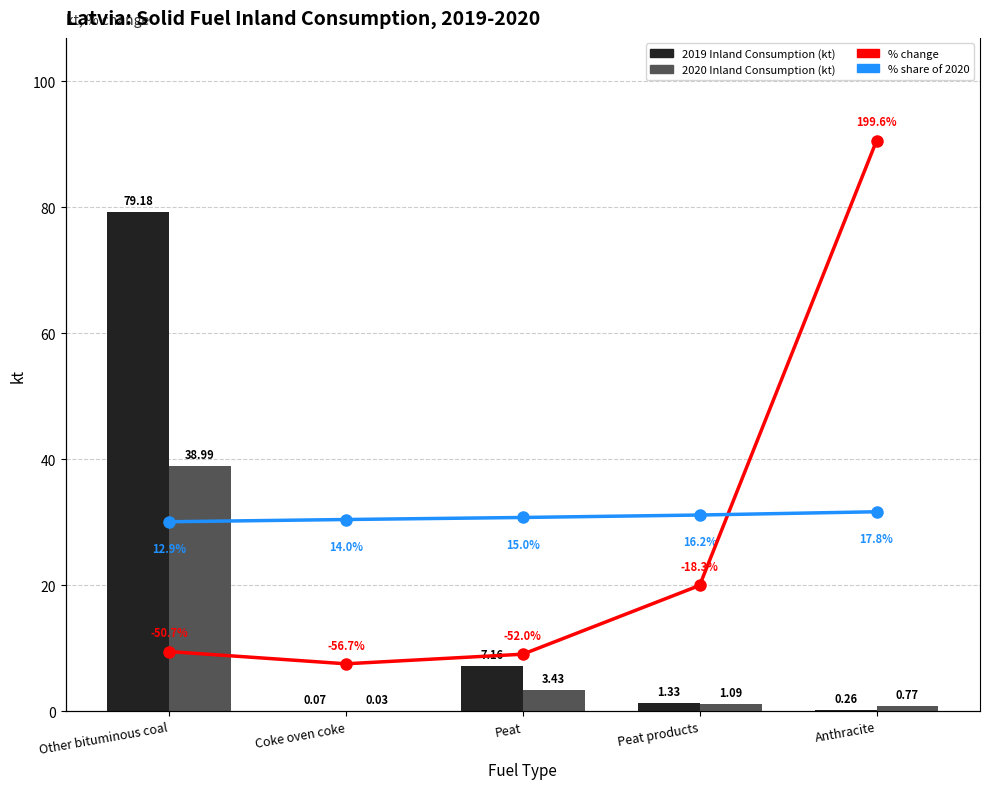

The % change series shows -36.7 at Coke oven coke. True or false?

False